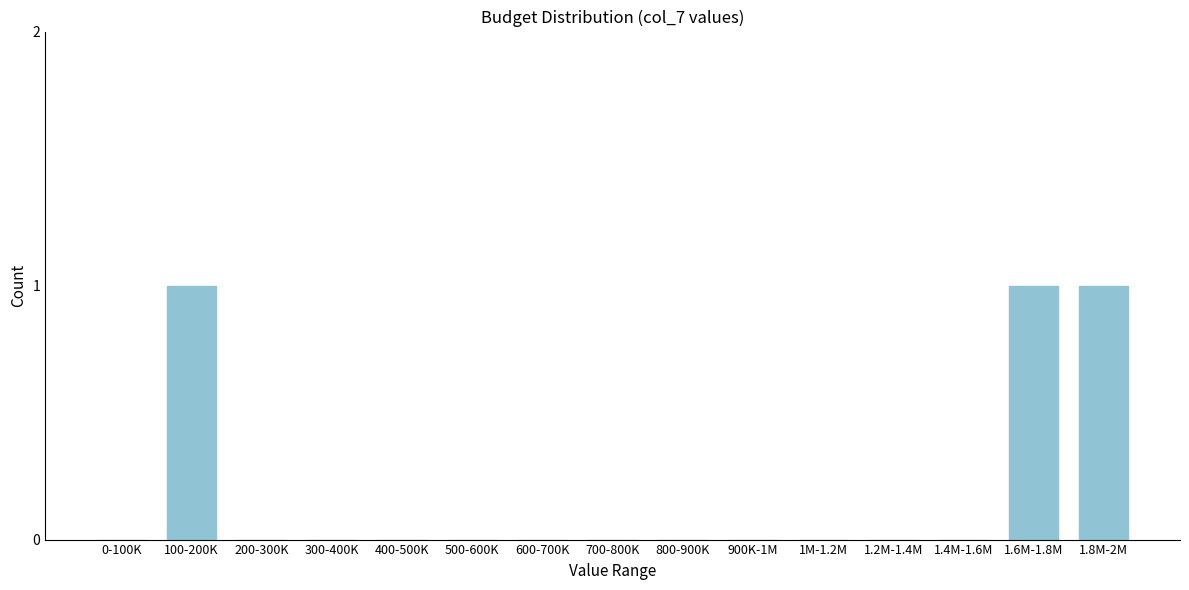

Reading left to right, what are all the values shown in this chart?

0-100K=0	100-200K=1	200-300K=0	300-400K=0	400-500K=0	500-600K=0	600-700K=0	700-800K=0	800-900K=0	900K-1M=0	1M-1.2M=0	1.2M-1.4M=0	1.4M-1.6M=0	1.6M-1.8M=1	1.8M-2M=1